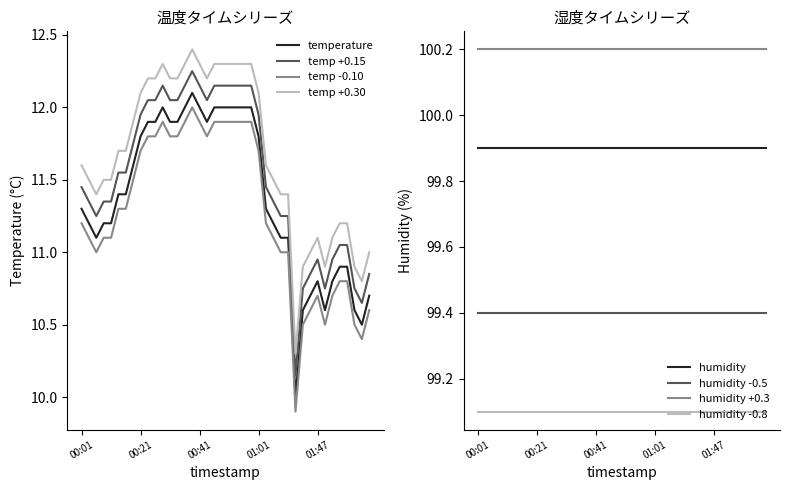

Reading left to right, extract all data points from this chart.

00:01=11.3	00:03=11.2	00:06=11.1	00:08=11.2	00:11=11.2	00:14=11.4	00:16=11.4	00:19=11.6	00:21=11.8	00:23=11.9	00:26=11.9	00:28=12.0	00:31=11.9	00:33=11.9	00:36=12.0	00:38=12.1	00:41=12.0	00:43=11.9	00:46=12.0	00:49=12.0	00:51=12.0	00:54=12.0	00:56=12.0	00:59=12.0	01:01=11.8	01:06=11.3	01:08=11.2	01:11=11.1	01:16=11.1	01:30=10.0	01:38=10.6	01:41=10.7	01:47=10.8	01:52=10.6	01:54=10.8	01:57=10.9	02:00=10.9	02:02=10.6	02:05=10.5	02:07=10.7